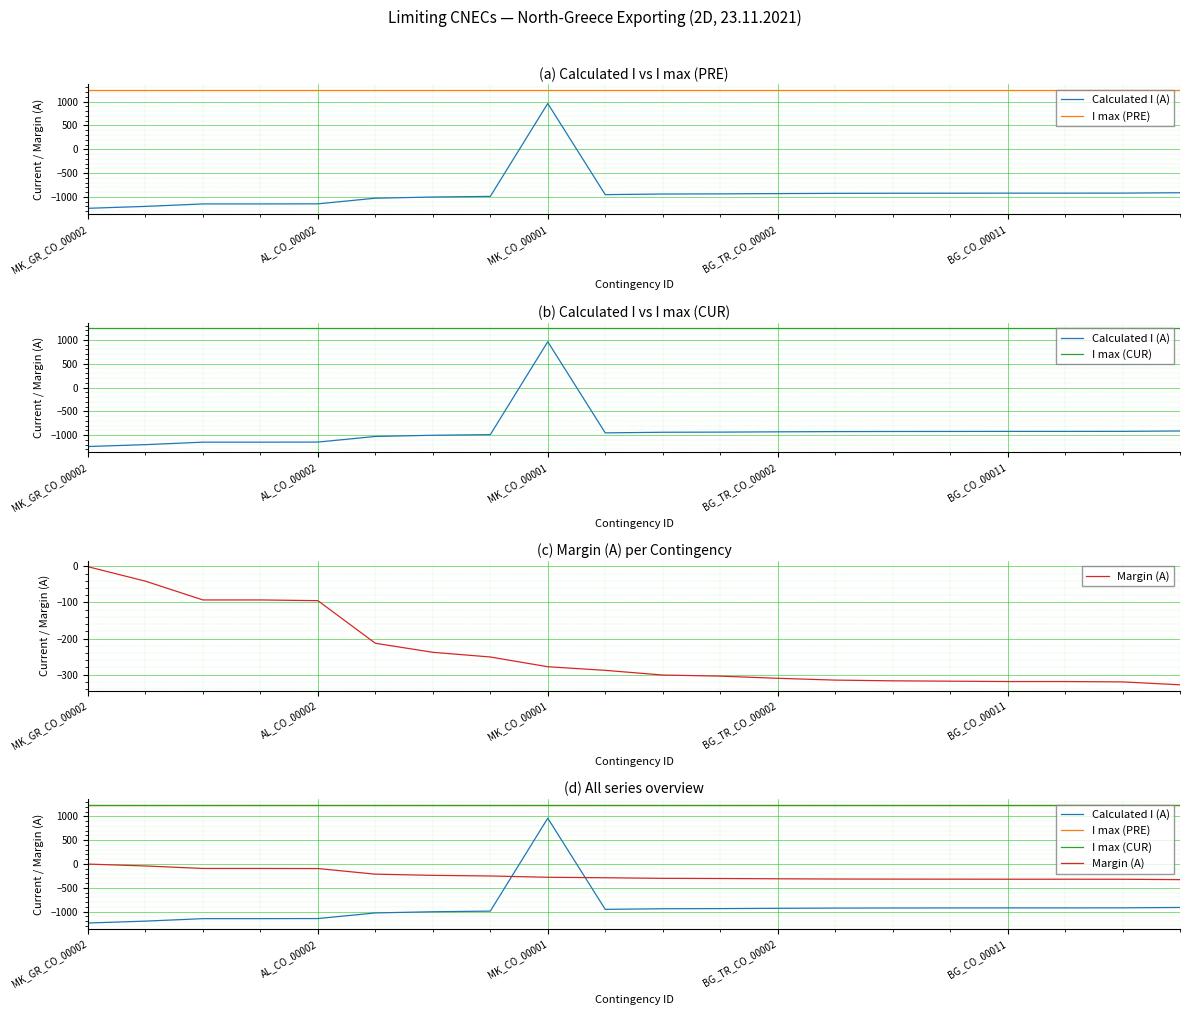

At how many categories does at least one series exceed 869?

20